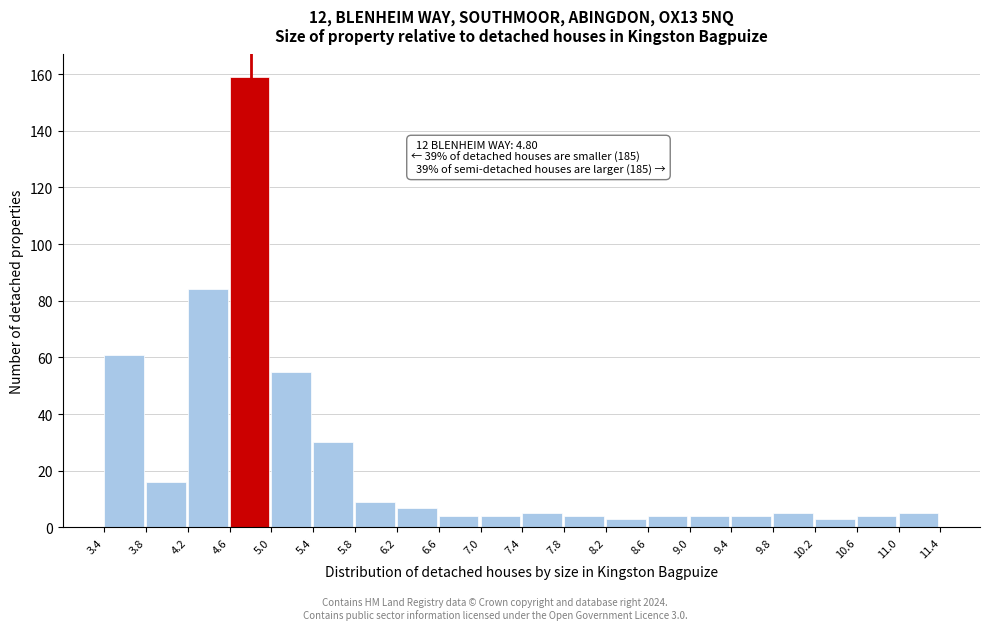

Over which range of the x-axis is the bar tallest?

4.6 to 5.0